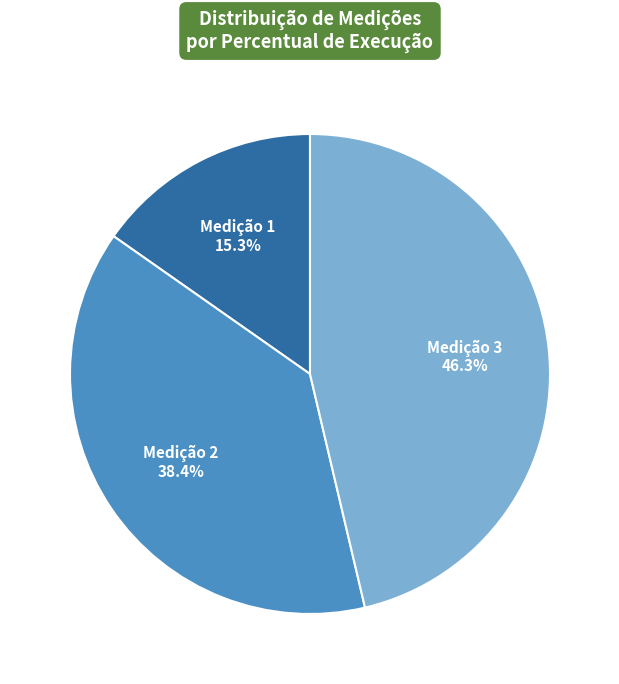

Which slice is the smallest?

Medição 1 15.3%